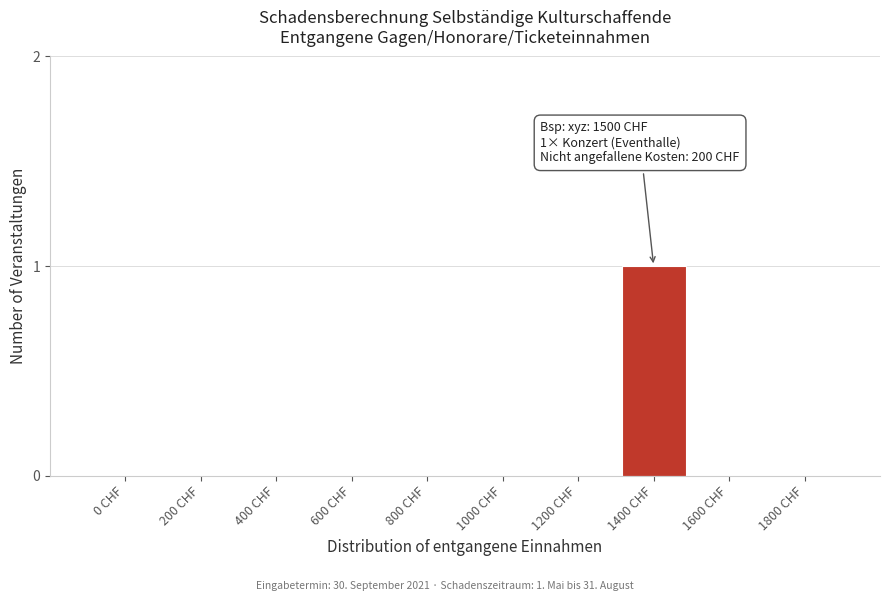

Reading left to right, what are all the values shown in this chart?

0 CHF=0	200 CHF=0	400 CHF=0	600 CHF=0	800 CHF=0	1000 CHF=0	1200 CHF=0	1400 CHF=1	1600 CHF=0	1800 CHF=0